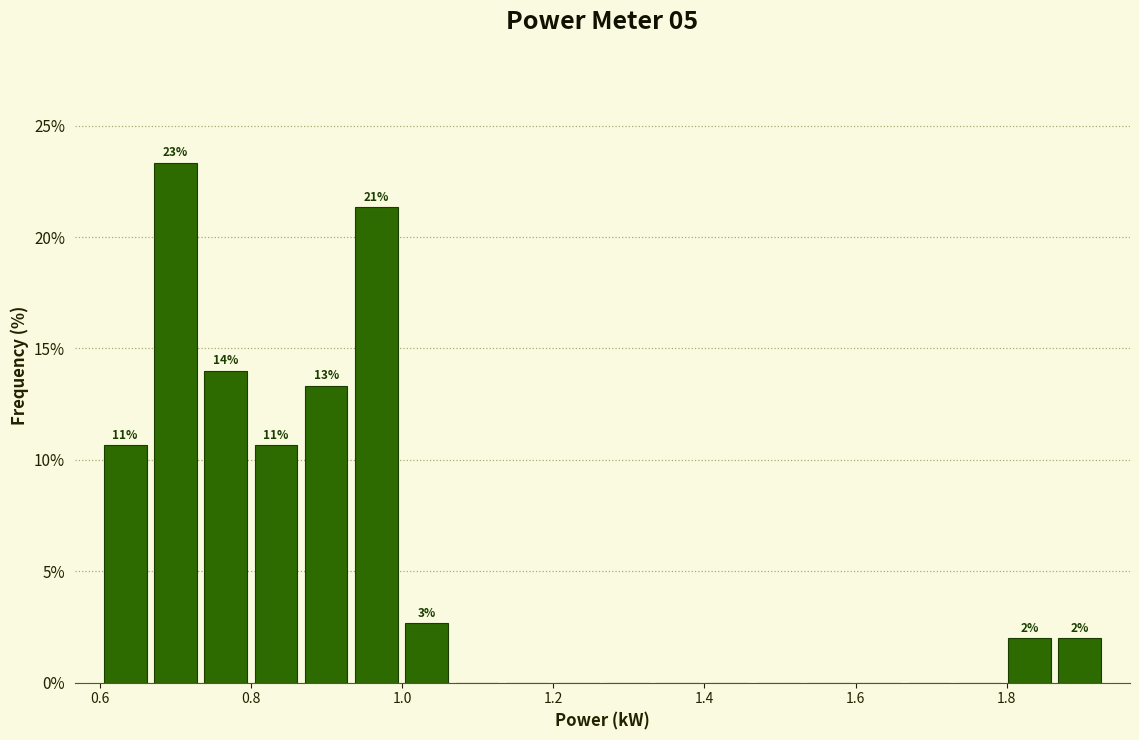

Around what value on the x-axis is the tallest bar? Give the approximate position of its centre, as read against the axis.

0.70